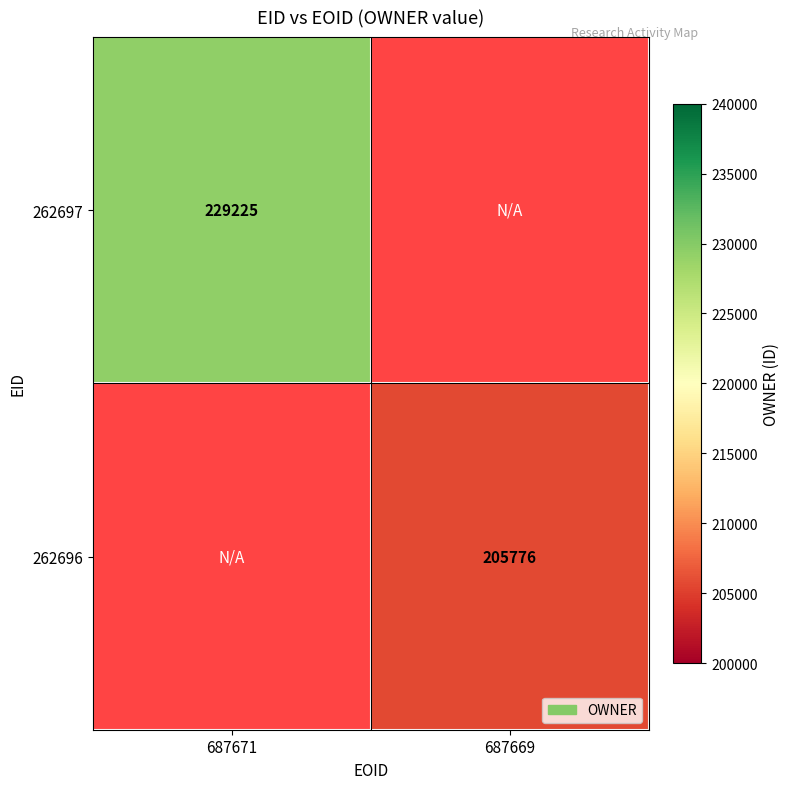

The 262696 series shows 205776 at 687669. True or false?

True